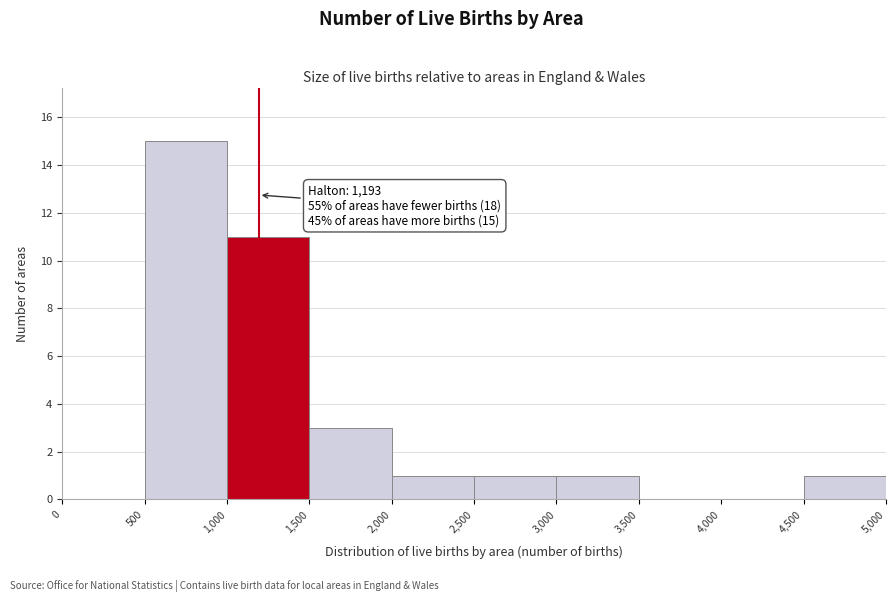

Which range on the x-axis has the tallest bar?

500 to 1,000